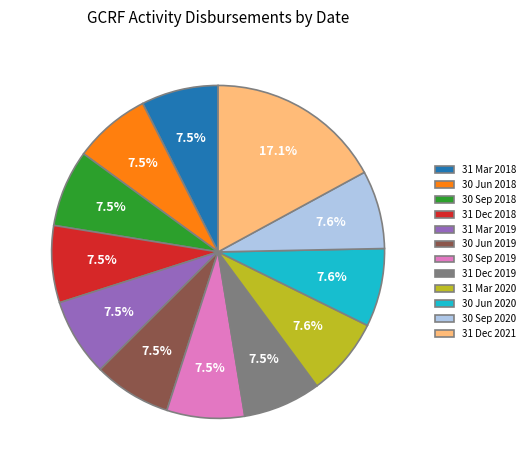

How many segments does this pie chart have?

12